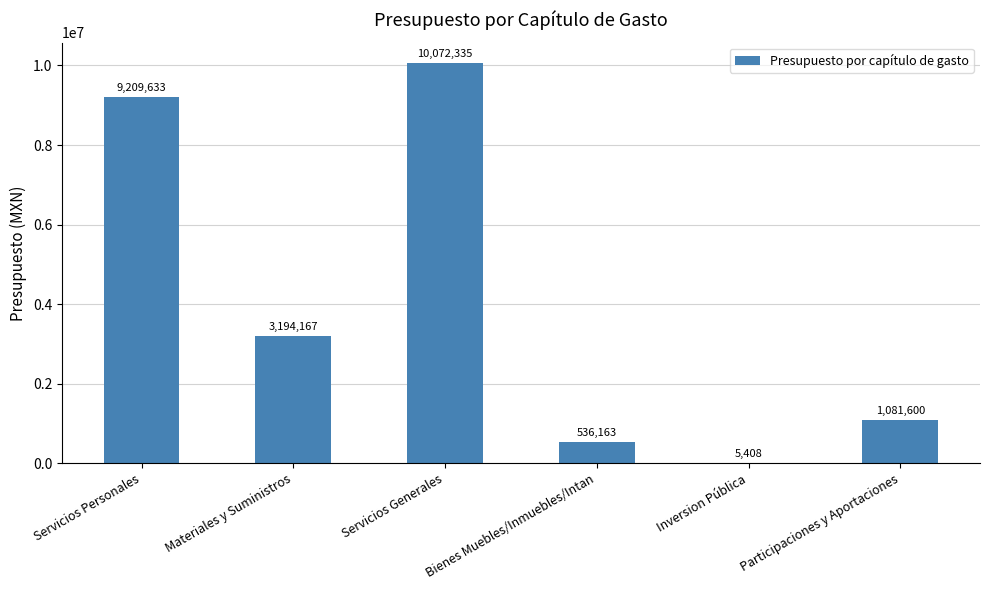

What is the maximum value shown in the chart?

10072334.8